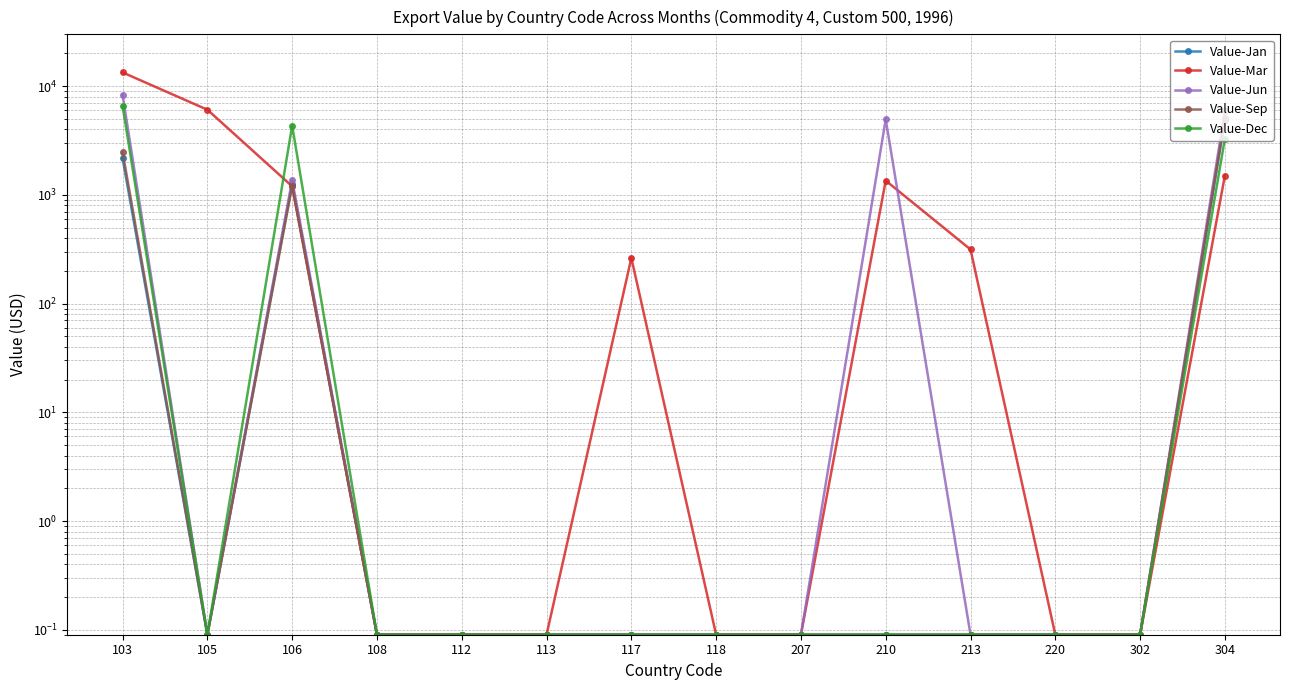

Where is the first local maximum for Value-Jun?

106